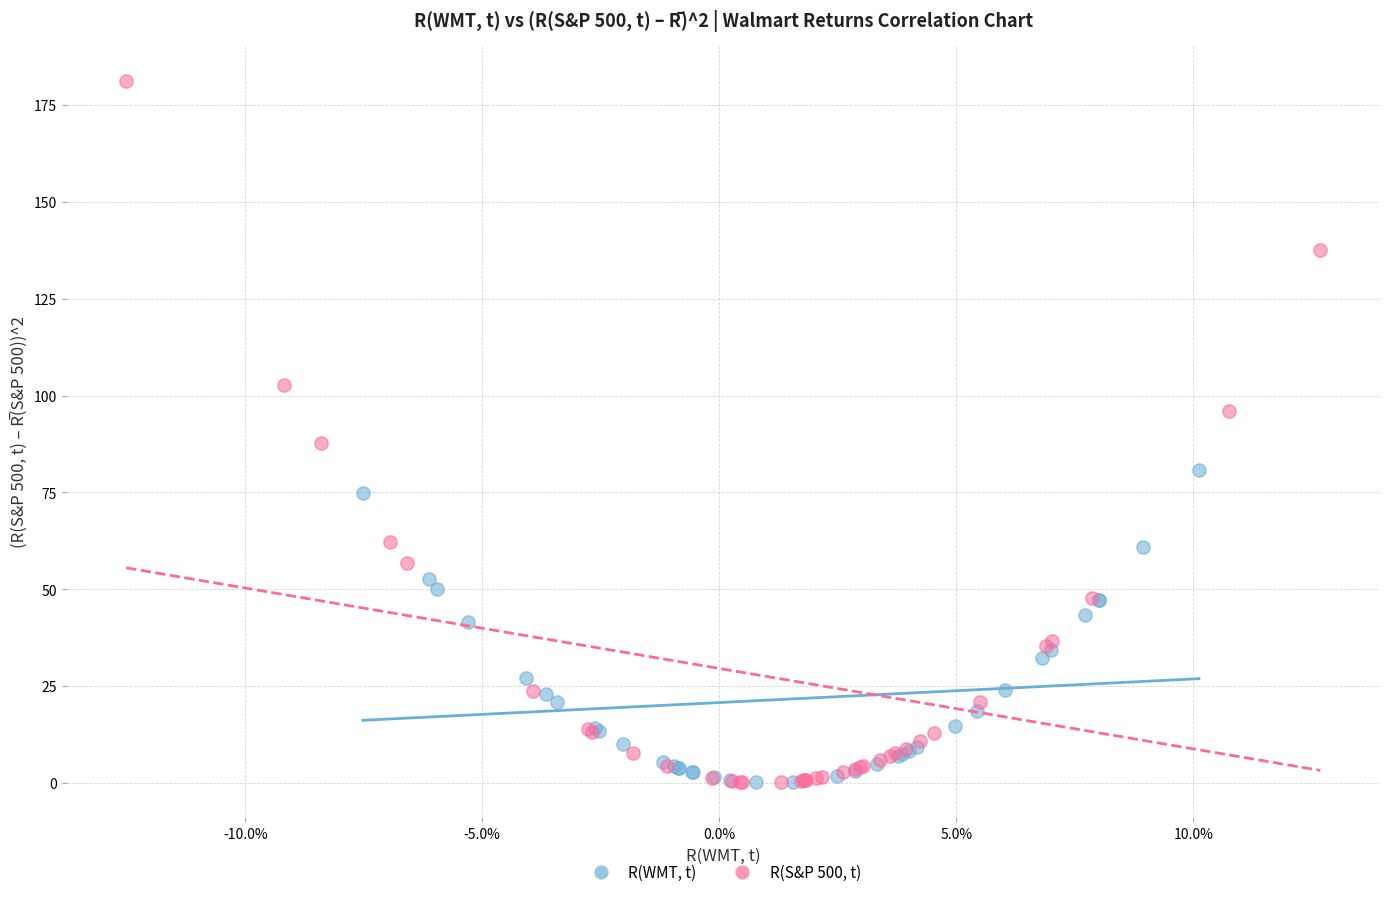

What are all the series names shown in the legend?

R(WMT, t), R(S&P 500, t)